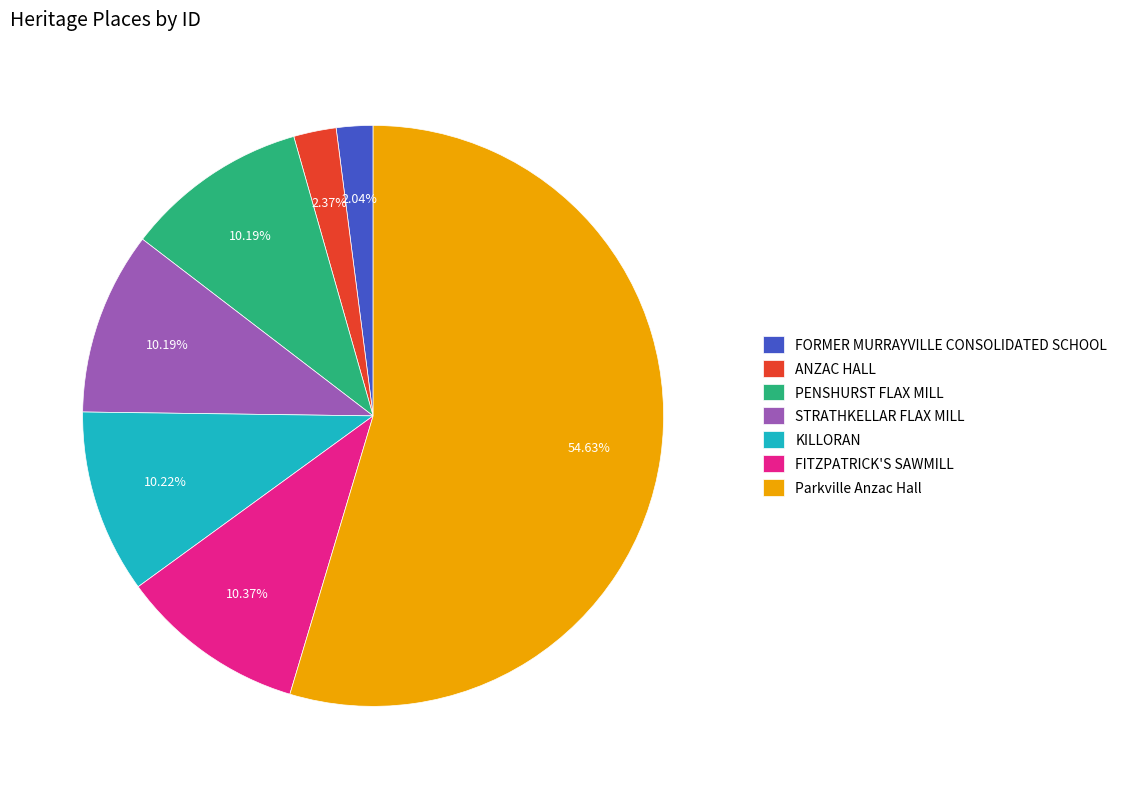

What is the ratio of the value at KILLORAN to the value at FITZPATRICK'S SAWMILL?

1.0